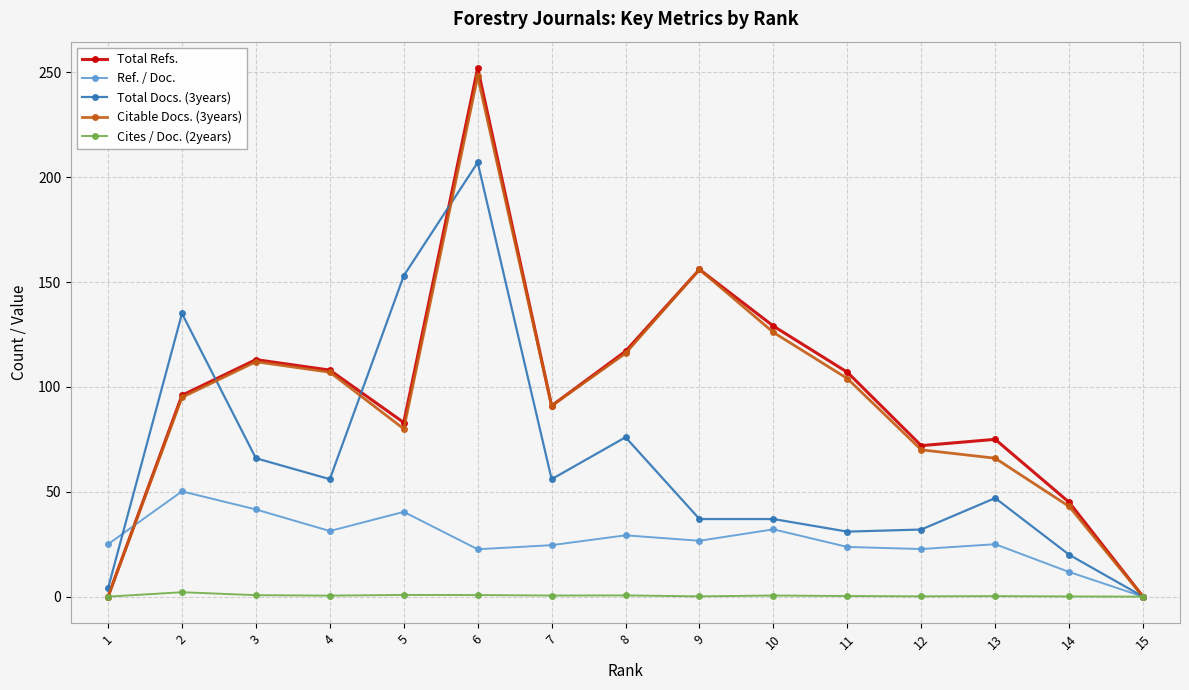

At which category does Total Refs. reach its first local valley?

5